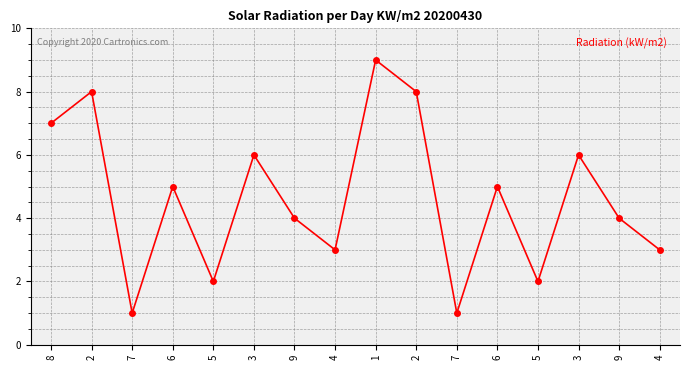

The chart shows a value of 3 at 5. True or false?

False